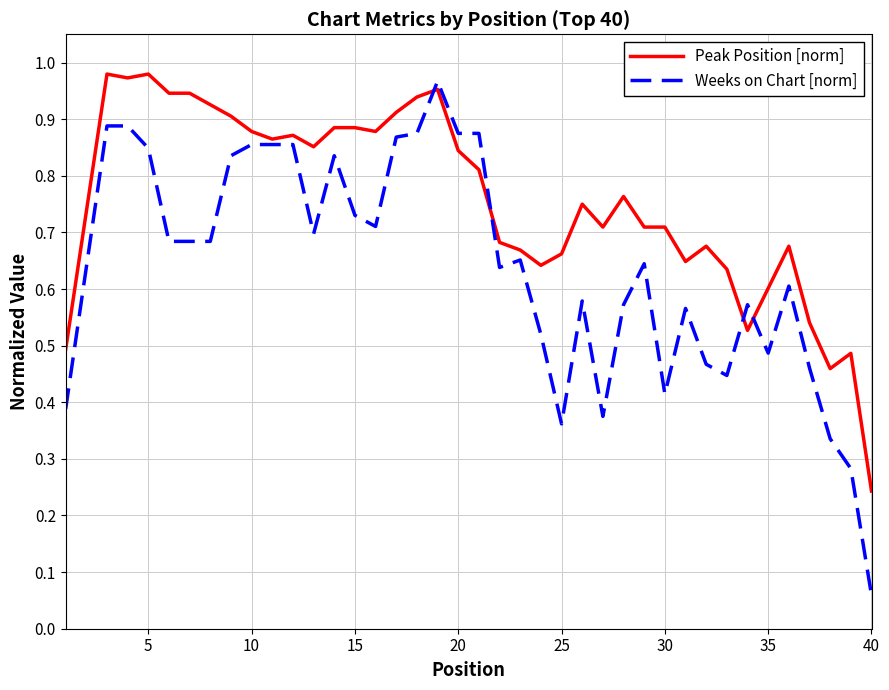

What are all the series names shown in the legend?

Peak Position [norm], Weeks on Chart [norm]